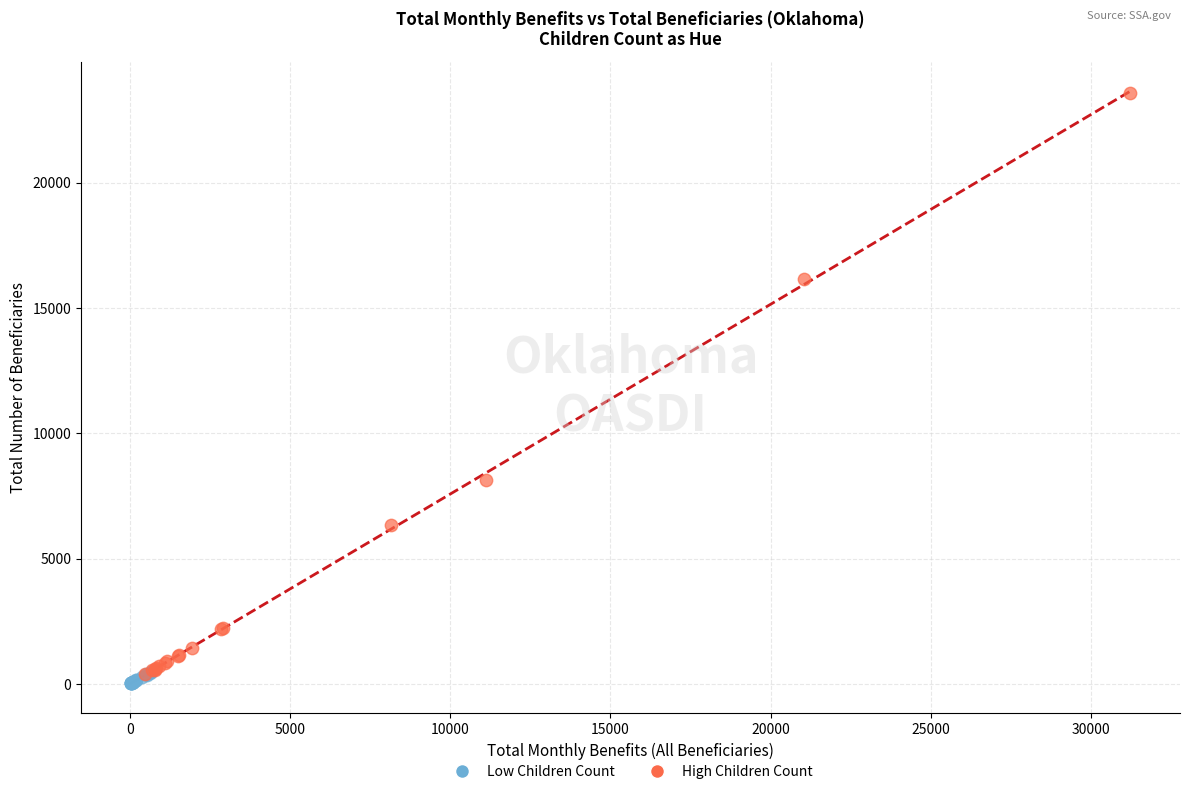

What are all the series names shown in the legend?

Low Children Count, High Children Count